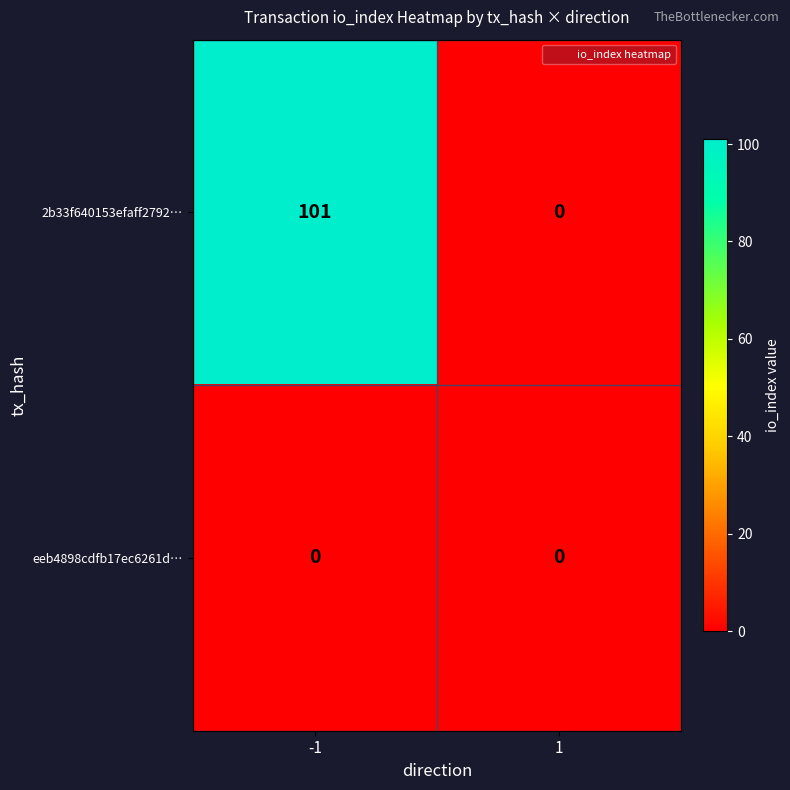

Which series has the widest spread of values?

2b33f640153efaff2792…